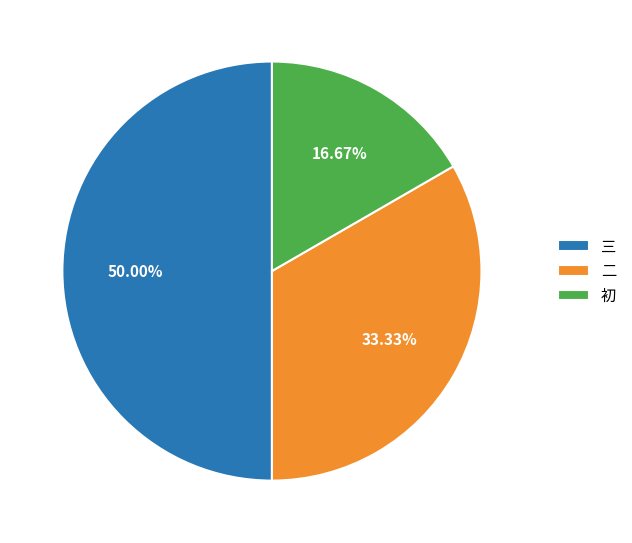

What is the largest slice in the pie chart?

三